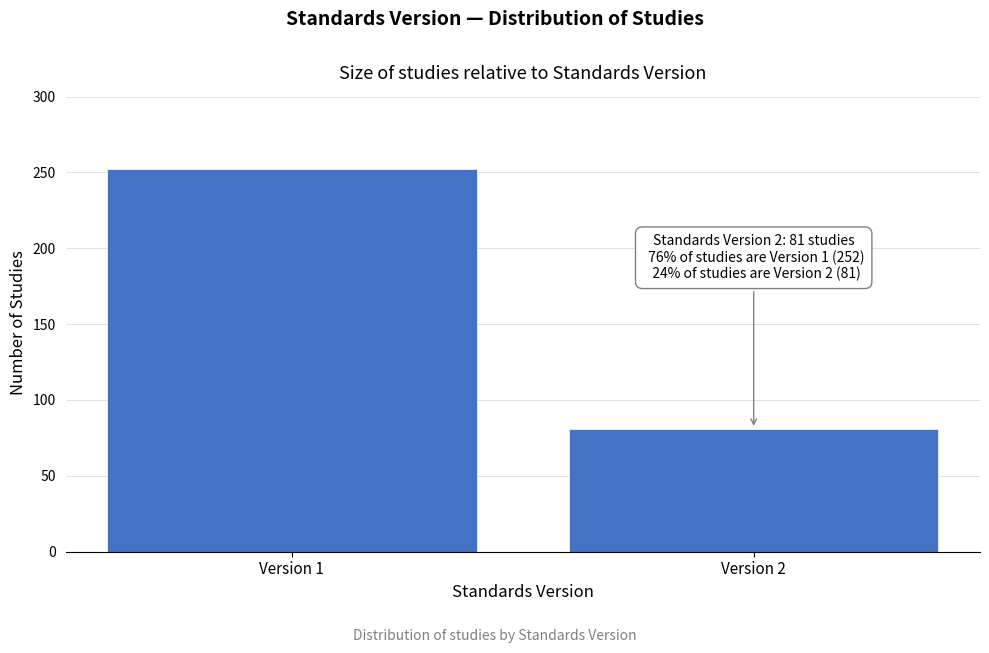

Reading left to right, list all the values displayed in this chart.

252	81